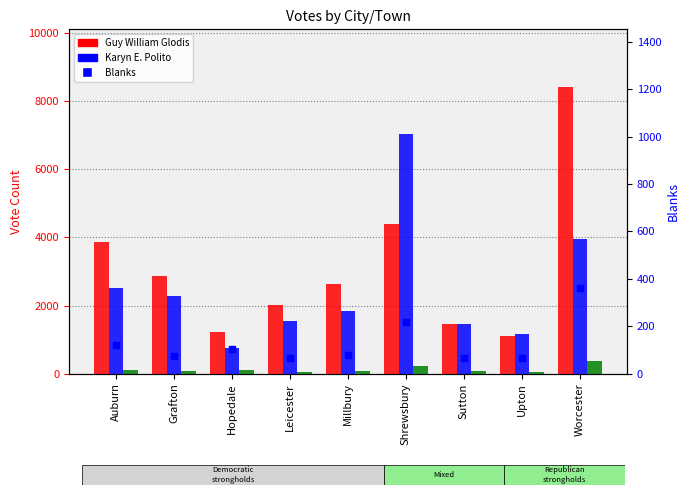

Is the value of Blanks (right axis) at Leicester greater than the value of Blanks at Auburn?

No